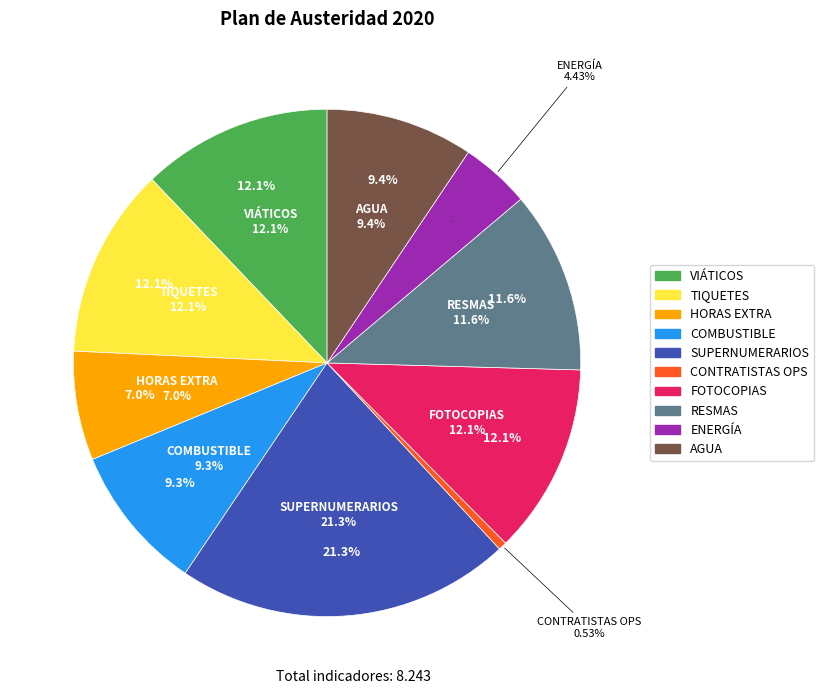

Which slice is the smallest?

CONTRATISTAS OPS